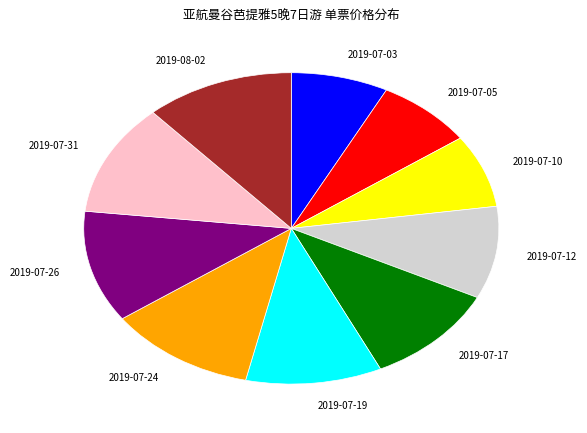

Is there any slice that represents more than half of the pie?

No